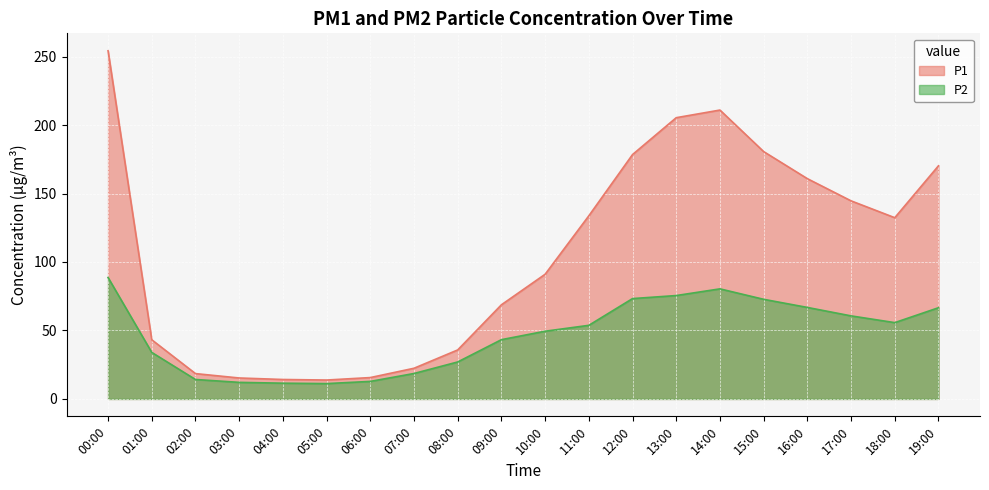

What is the label of the 6th point from the left?

05:00